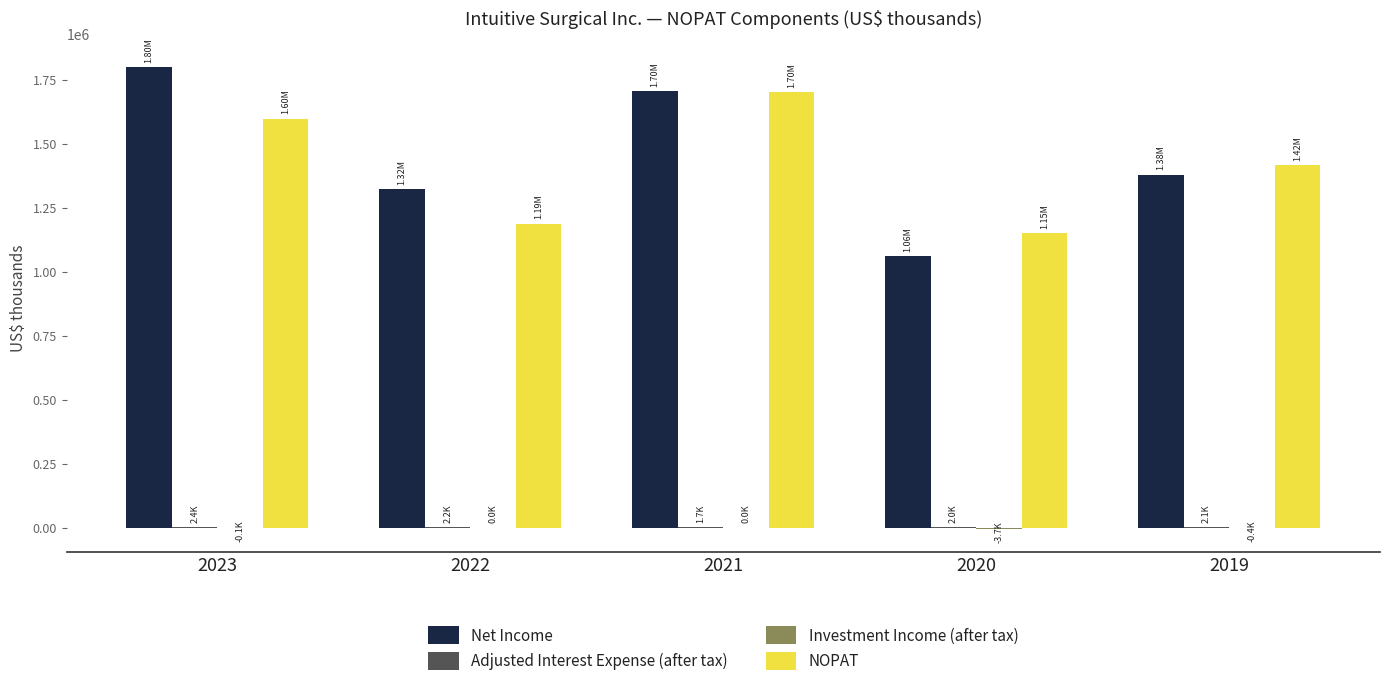

Is it true that NOPAT equals 1596933 at 2023?

True